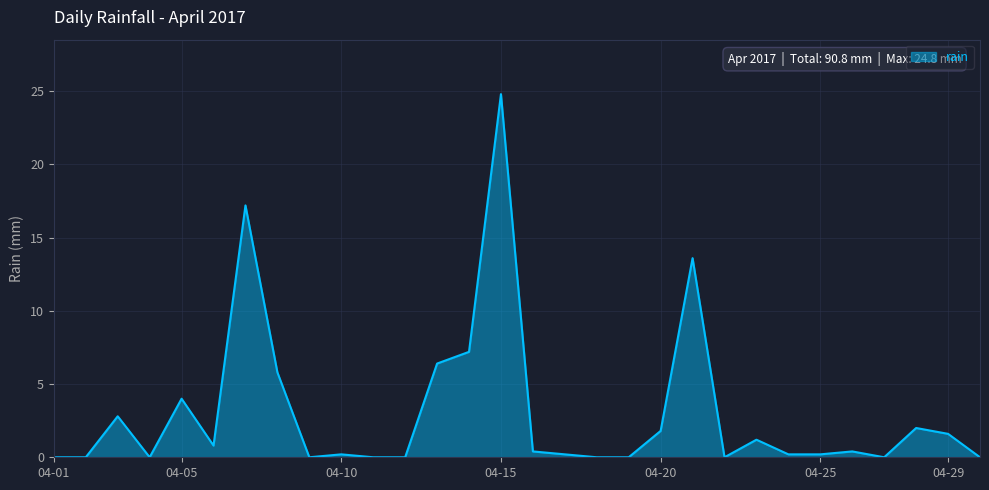

What is the maximum value shown in the chart?

24.8